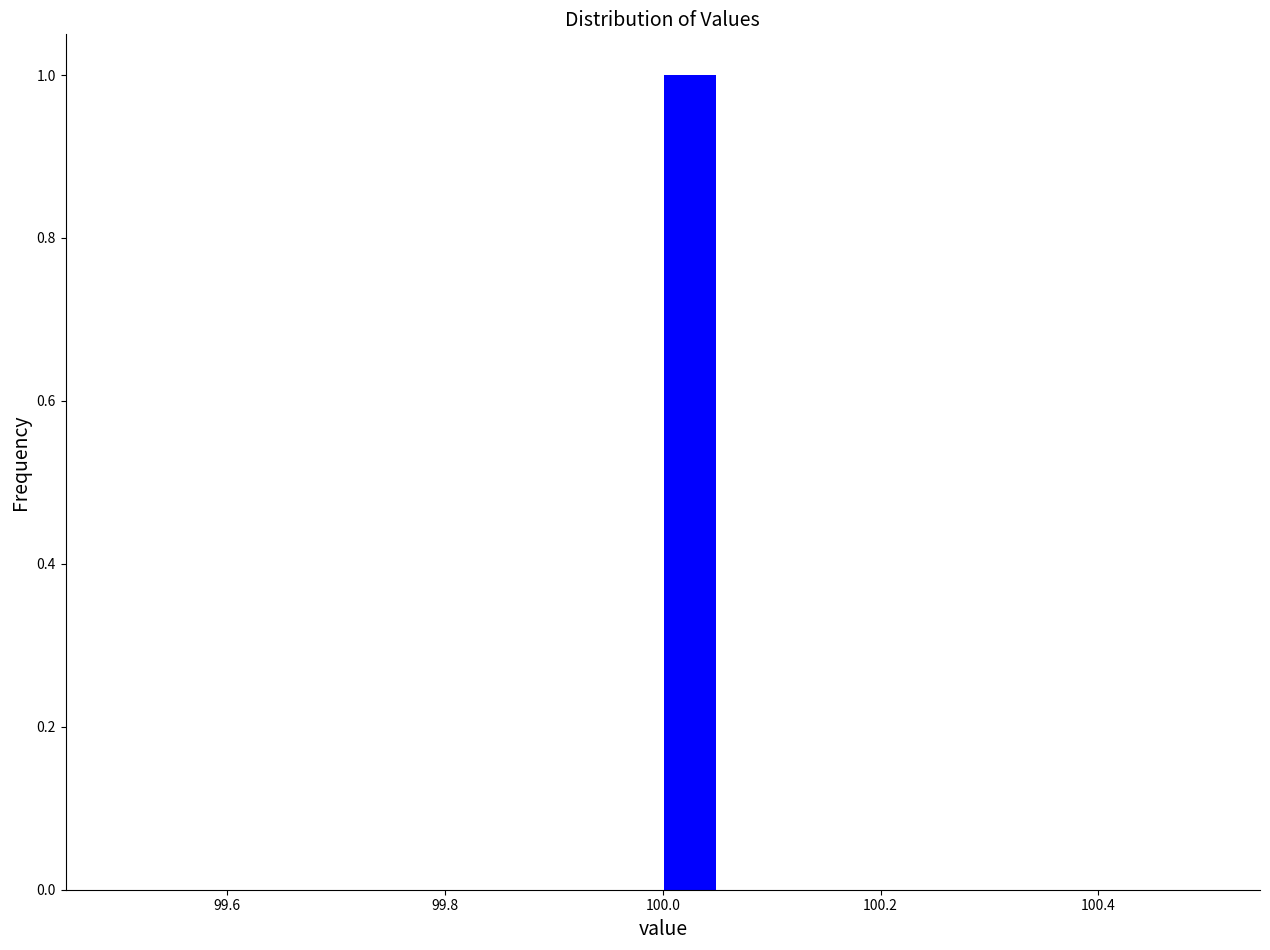

Around what value on the x-axis is the tallest bar? Give the approximate position of its centre, as read against the axis.

100.02